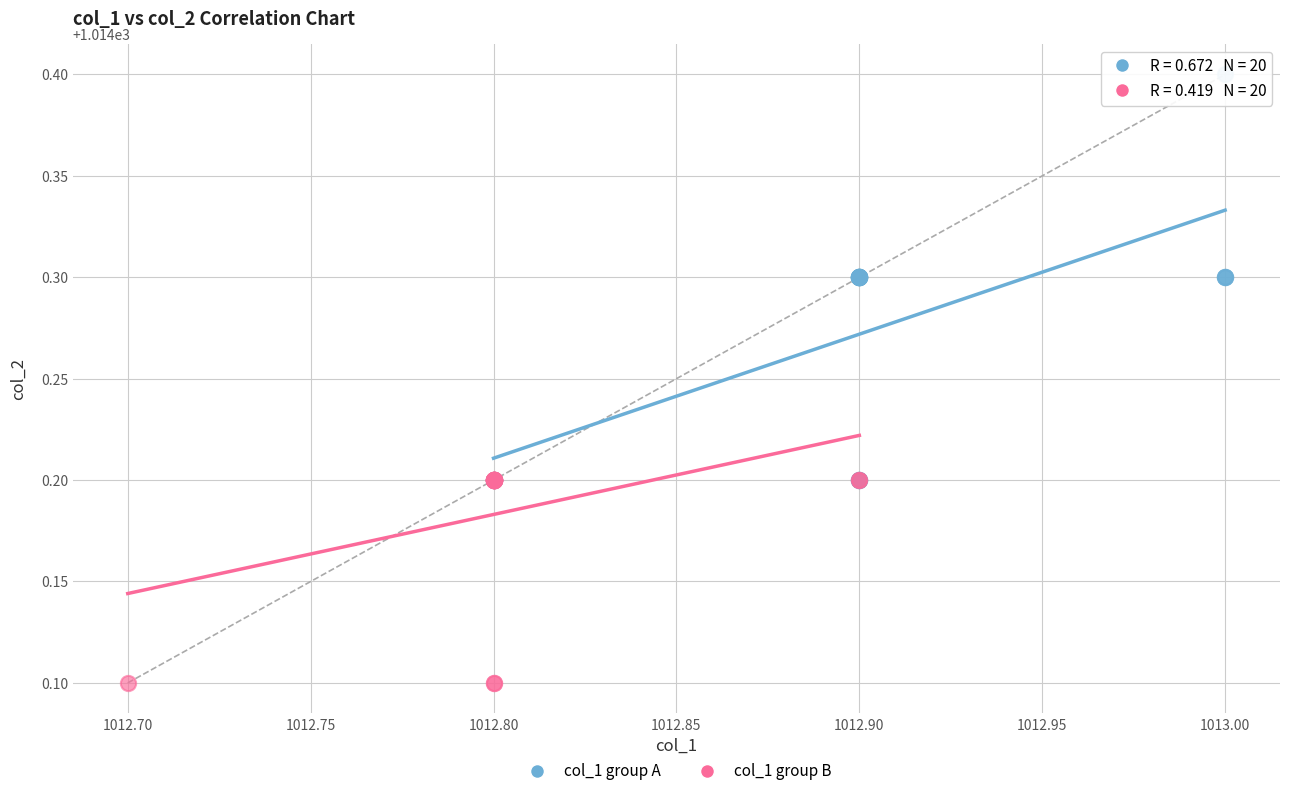

Which series reaches the minimum Y coordinate?

col_1 group B